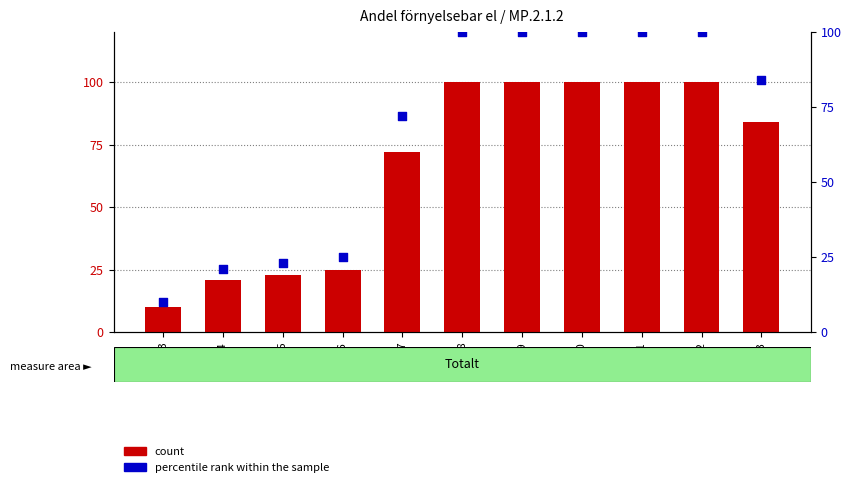

At which category is the sum across all series the highest?

2018